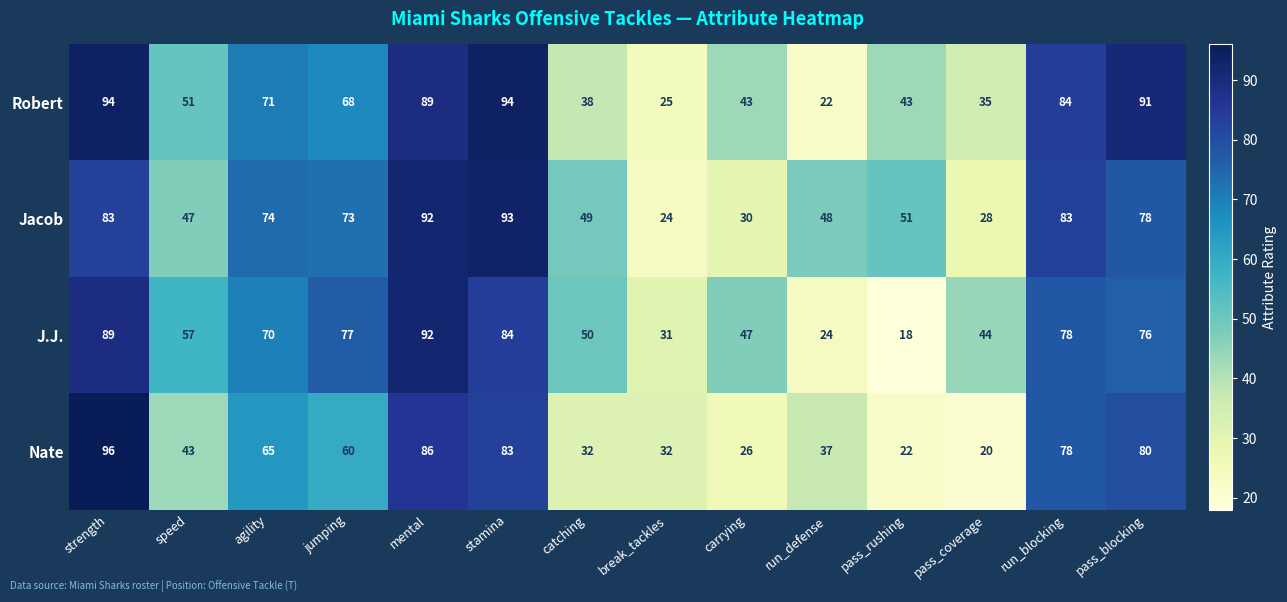

At carrying, list the series in order from smallest to largest.

Nate, Jacob, Robert, J.J.